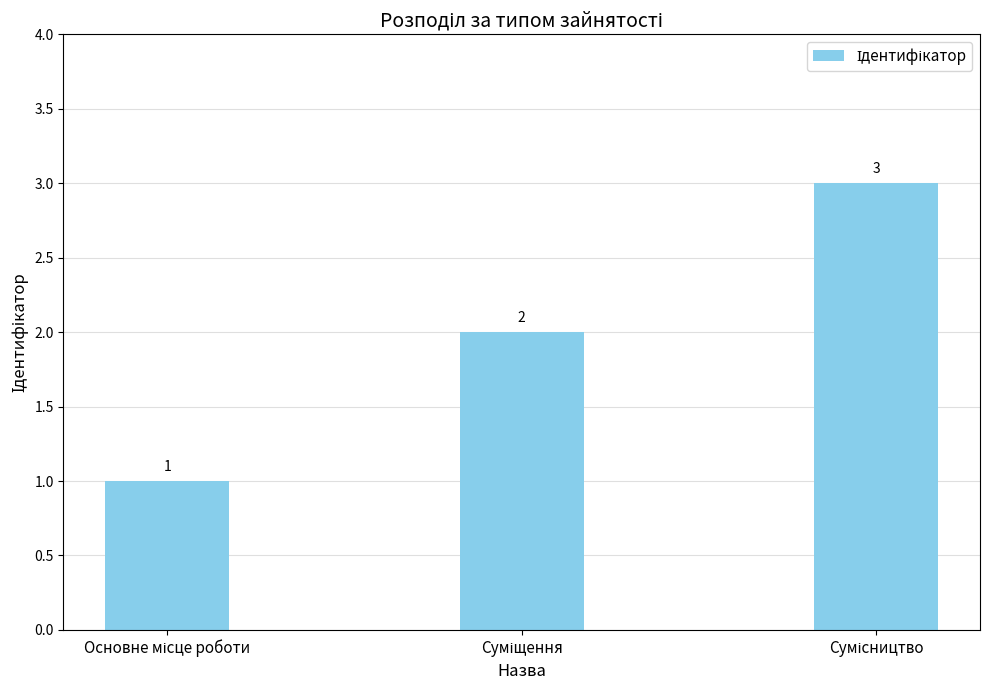

What is the greatest value displayed?

3